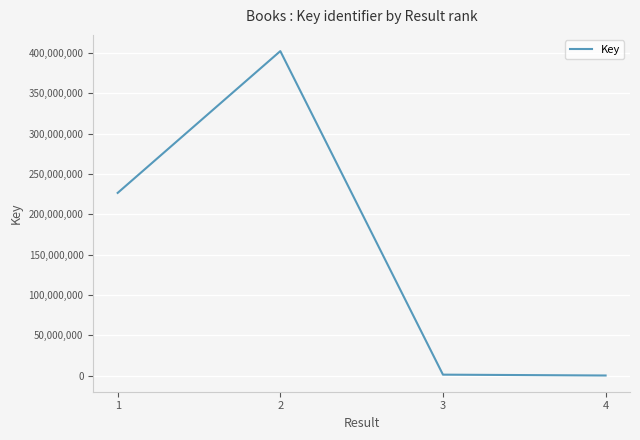

How many interior local peaks (higher than both neighbors) does the data have?

1